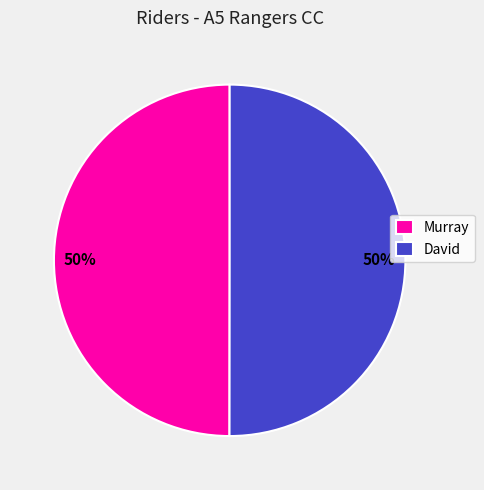

How many segments does this pie chart have?

2